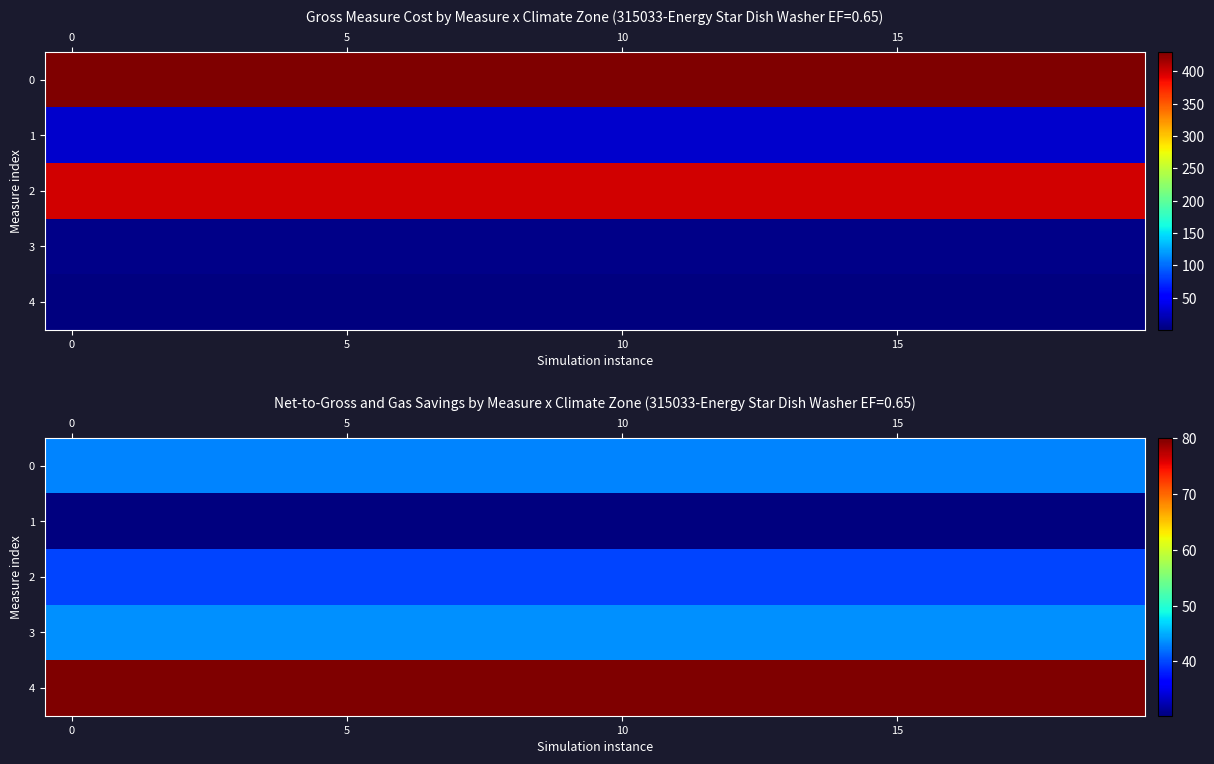

Rank the series at 0 from highest to lowest value.

4, 3, 0, 2, 1